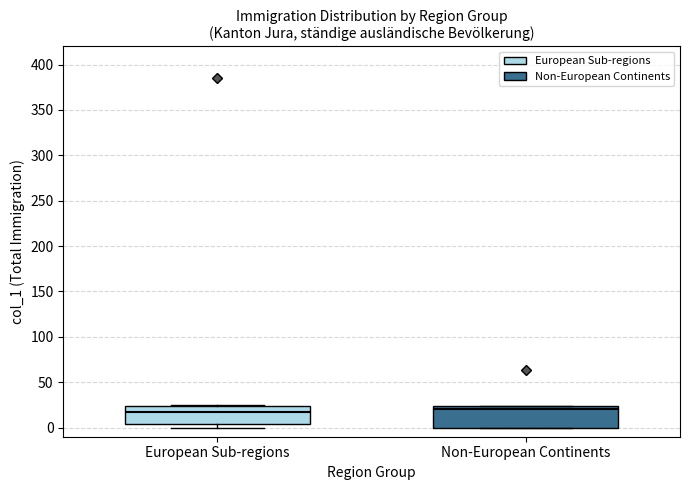

Where is the upper edge of the box for Non-European Continents on the y-axis? The values are not printed on the chart, so give them approximately, as read against the axis.

25